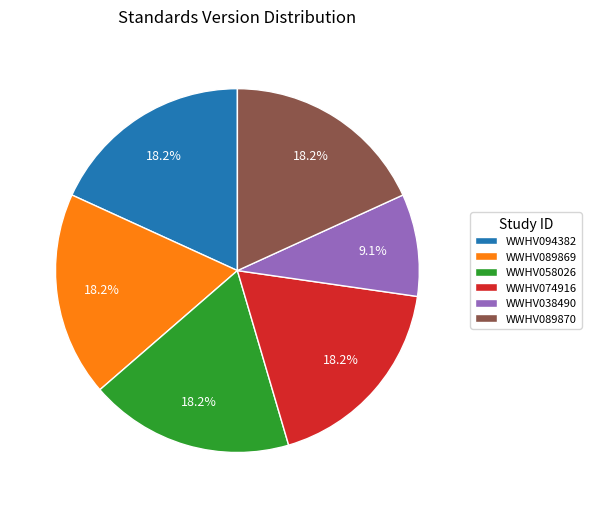

Combined, do WWHV089869 and WWHV038490 account for over 50%?

No